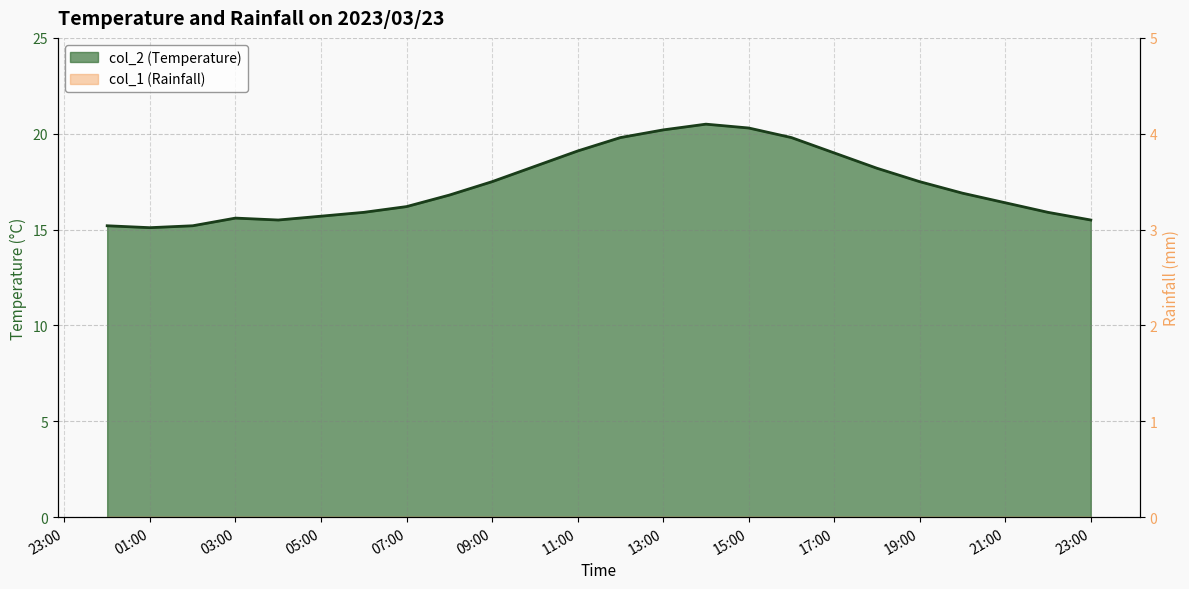

Between 09:00 and 17:00, which is larger?

17:00